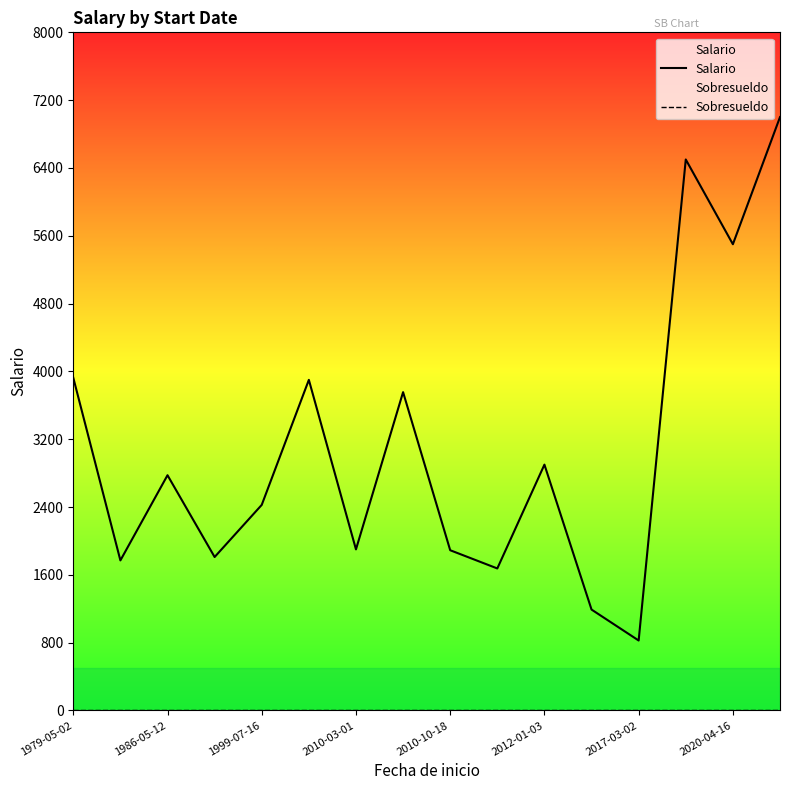

Between 1979-05-02 and 2010-10-18, which series saw the biggest shift?

Salario